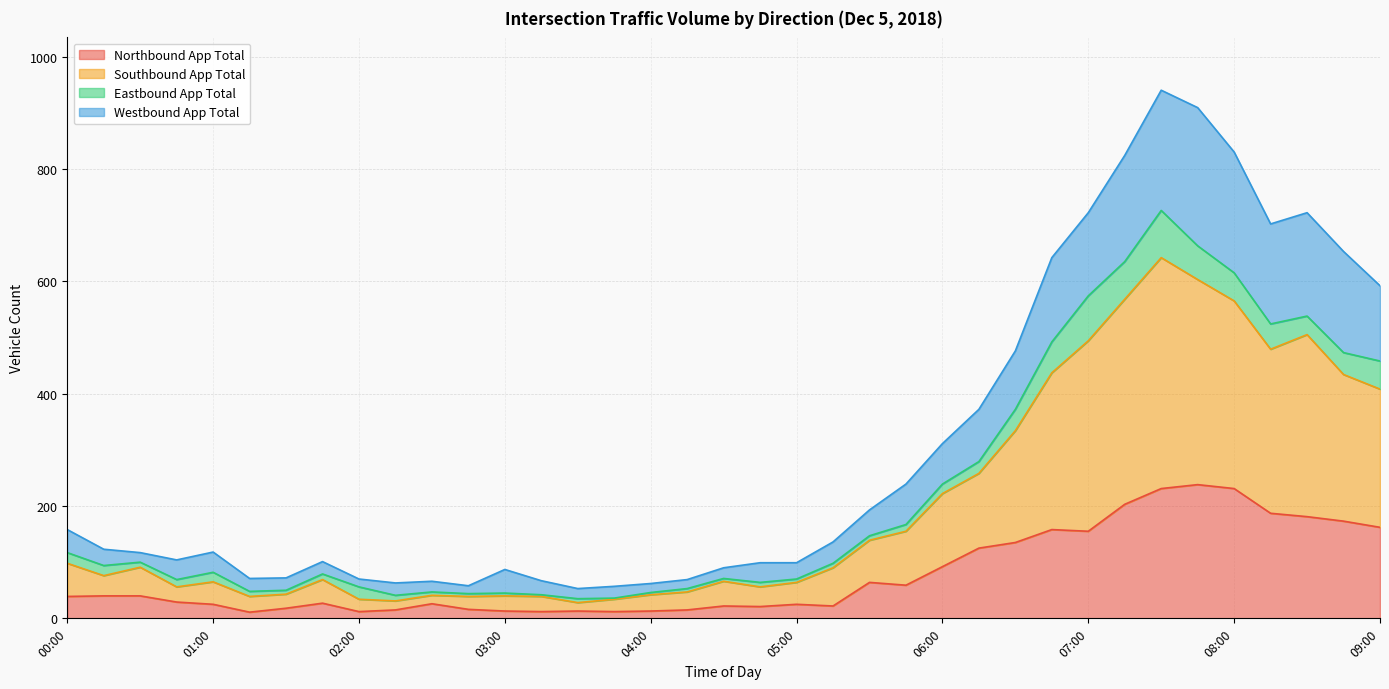

Which category has the highest value in the Southbound App Total series?

07:30